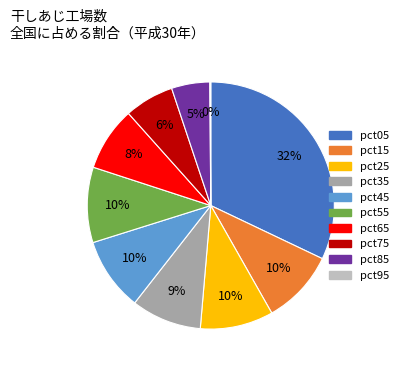

To the nearest percent, what is the difference between the pct05 and pct65 slice percentages?

24%